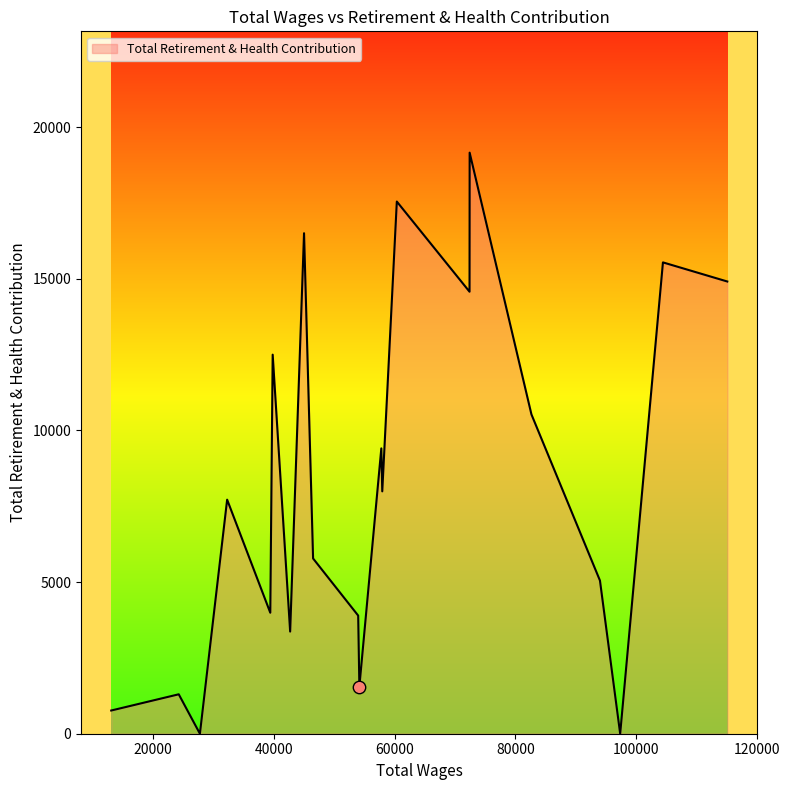

What is the maximum value shown in the chart?

19158